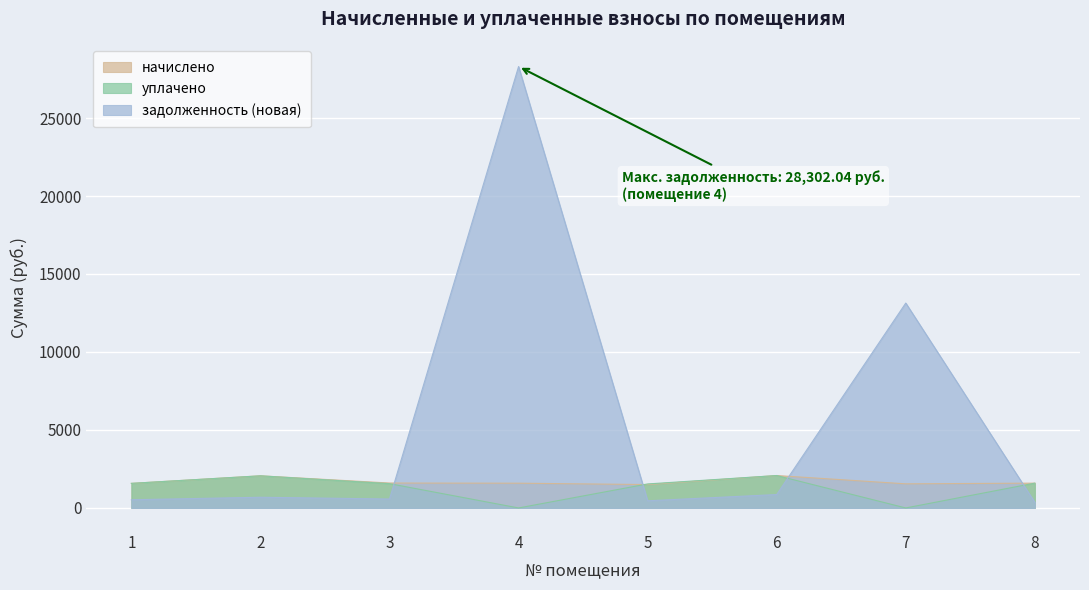

Reading left to right, transcribe all the data shown in this chart.

начислено: 1576.4	2060.3	1598.4	1587.4	1499.4	2078.6	1547.0	1591.0
уплачено: 1576.4	2060.3	1557.6	0.0	1539.6	2078.7	0.0	1591.1
задолженность (новая): 525.5	686.8	573.5	28302.0	459.6	860.5	13136.3	358.0